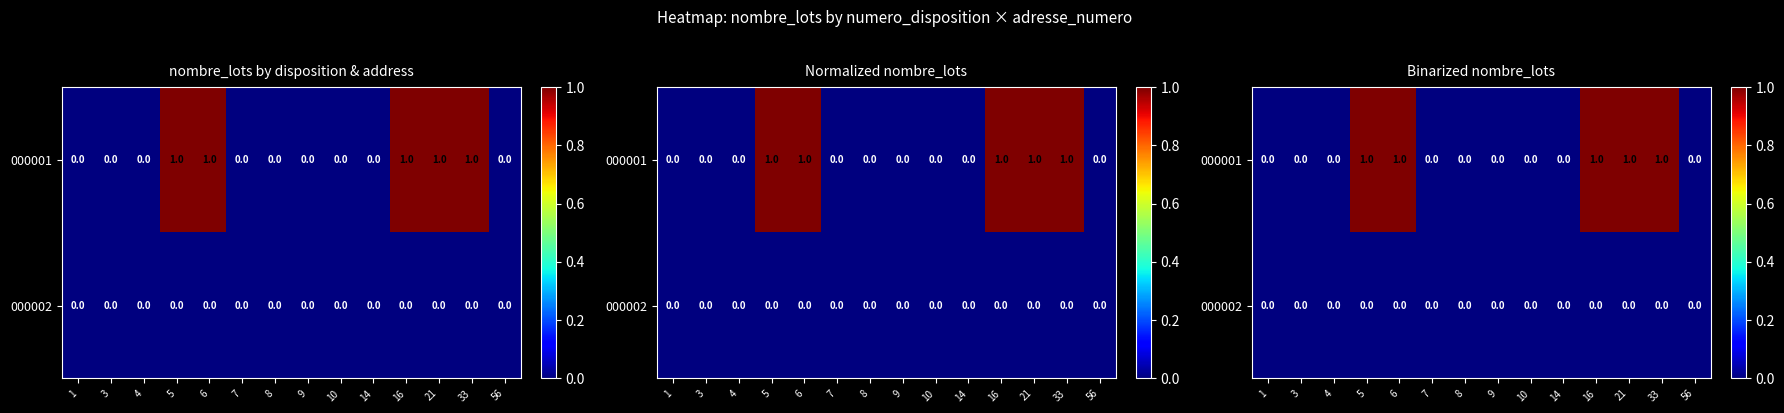

Which category has the highest value in the 000001 series?

5